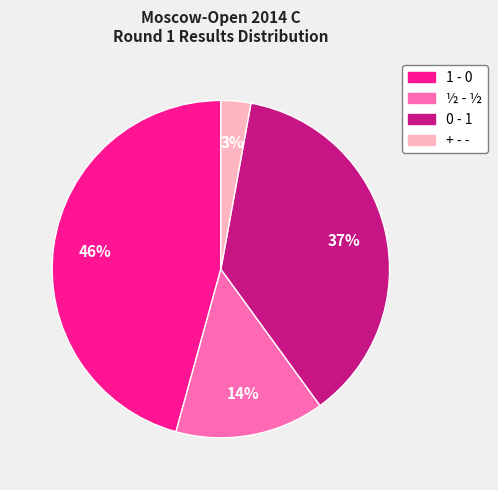

Approximately how many times larger is the value at 1 - 0 compared to 0 - 1?

1.2